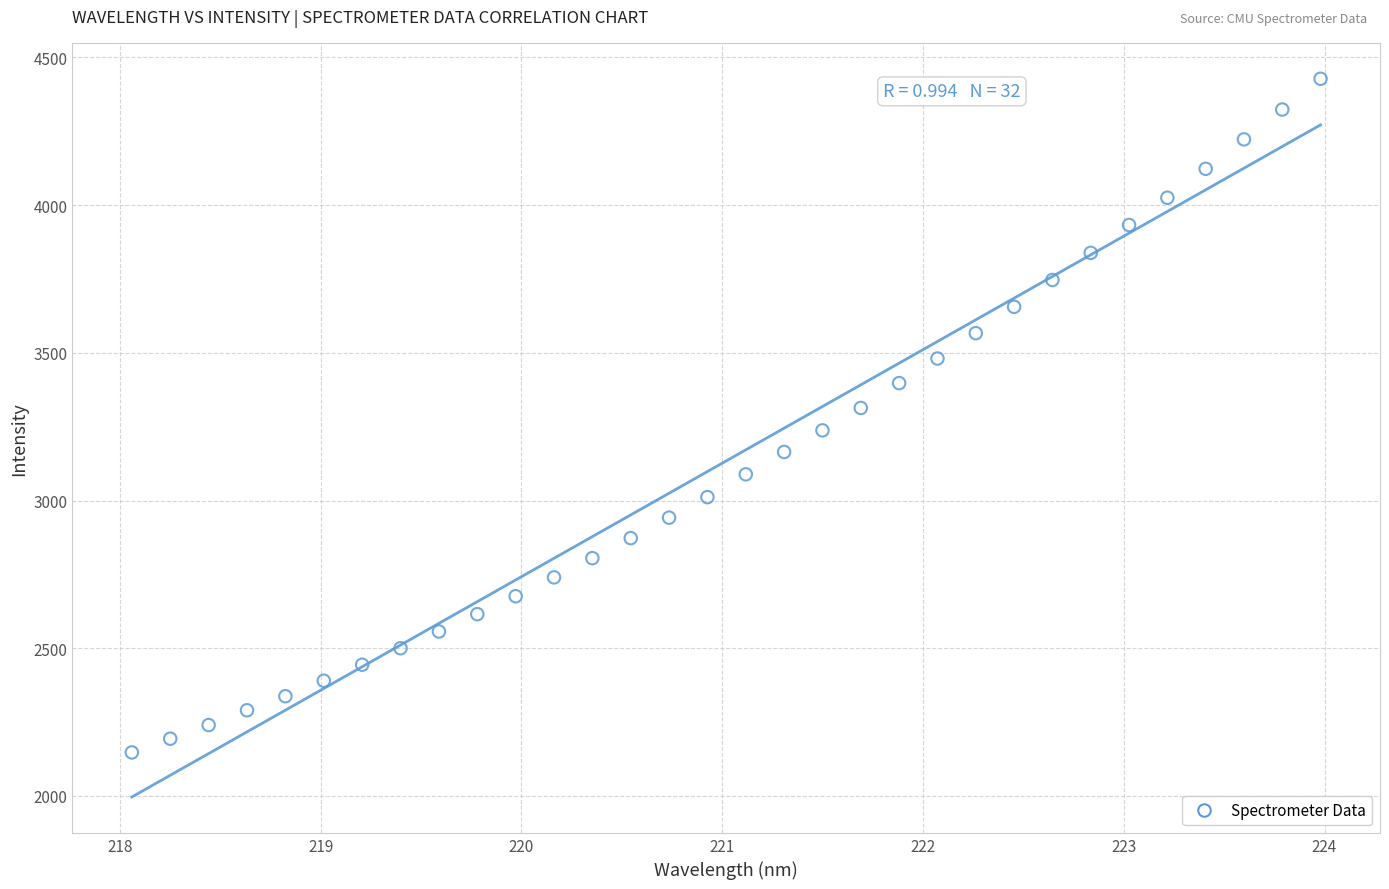

What is the range of X values (max minus min)?

5.9